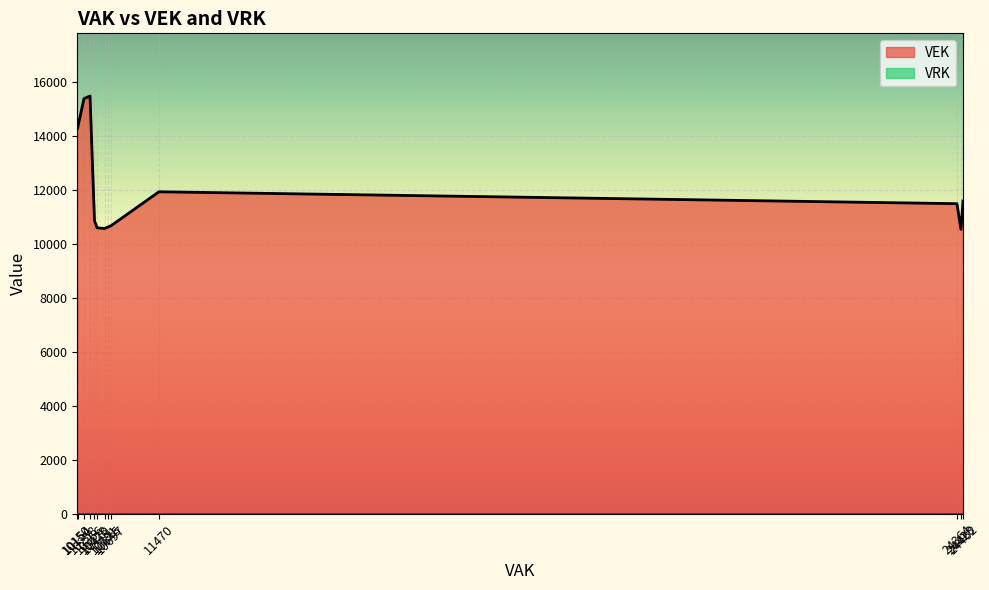

Which has a higher value, 24462 or 10645?

24462